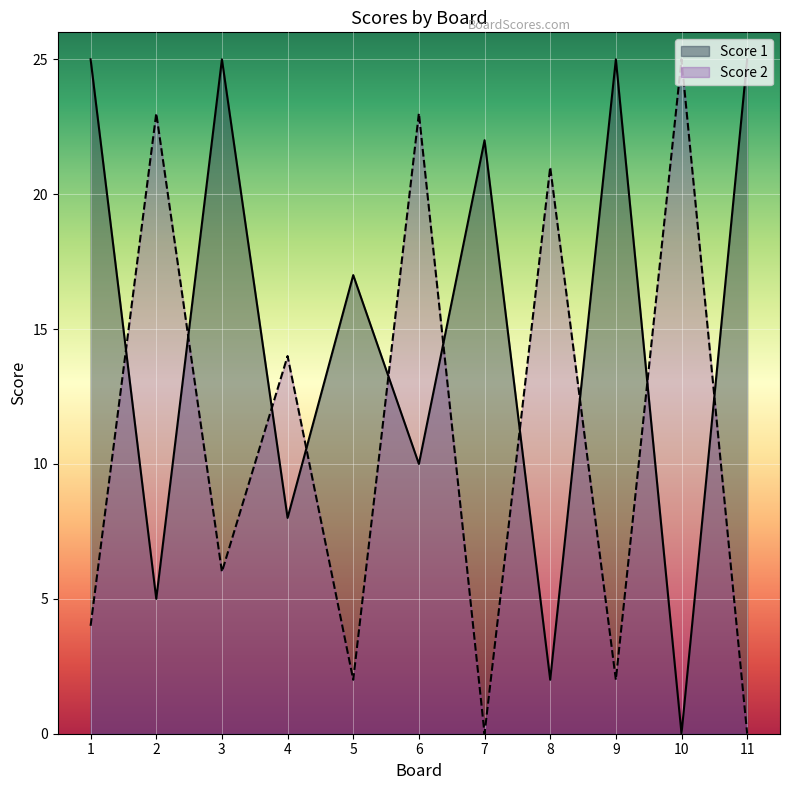

Which category has the highest value in the Score 1 series?

1